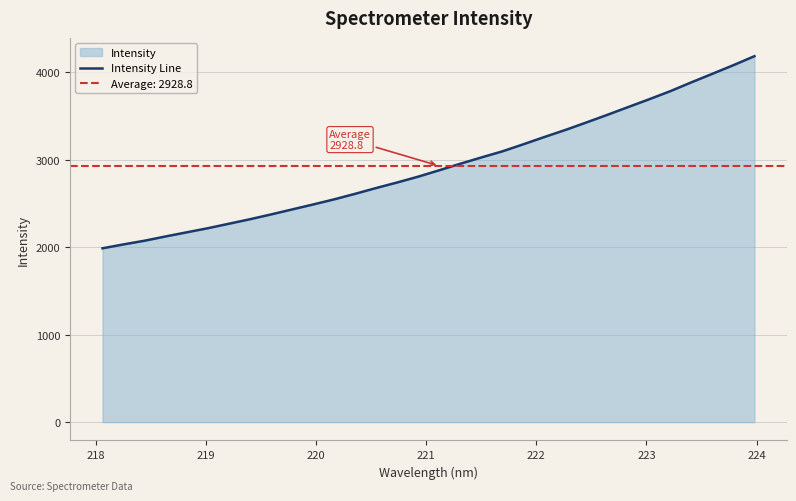

What is the highest value of the Intensity Line series?

4182.7